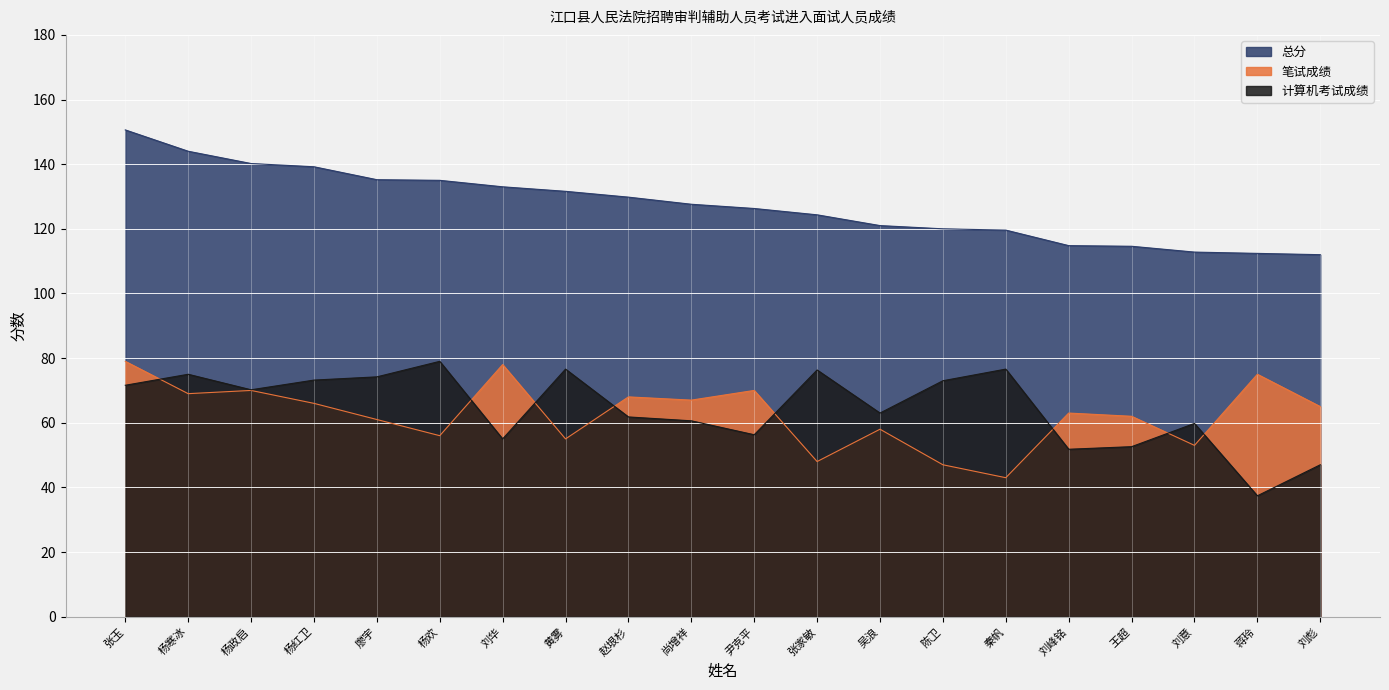

Reading right to left, extract all data points from this chart.

笔试成绩: 65.0	75.0	53.0	62.0	63.0	43.0	47.0	58.0	48.0	70.0	67.0	68.0	55.0	78.0	56.0	61.0	66.0	70.0	69.0	79.0
计算机考试成绩: 47.0	37.4	59.8	52.6	51.8	76.6	73.0	63.0	76.3	56.3	60.6	61.8	76.6	55.0	79.0	74.2	73.2	70.2	75.0	71.6
总分: 112.0	112.4	112.8	114.6	114.8	119.6	120.0	121.0	124.3	126.3	127.6	129.8	131.6	133.0	135.0	135.2	139.2	140.2	144.0	150.6